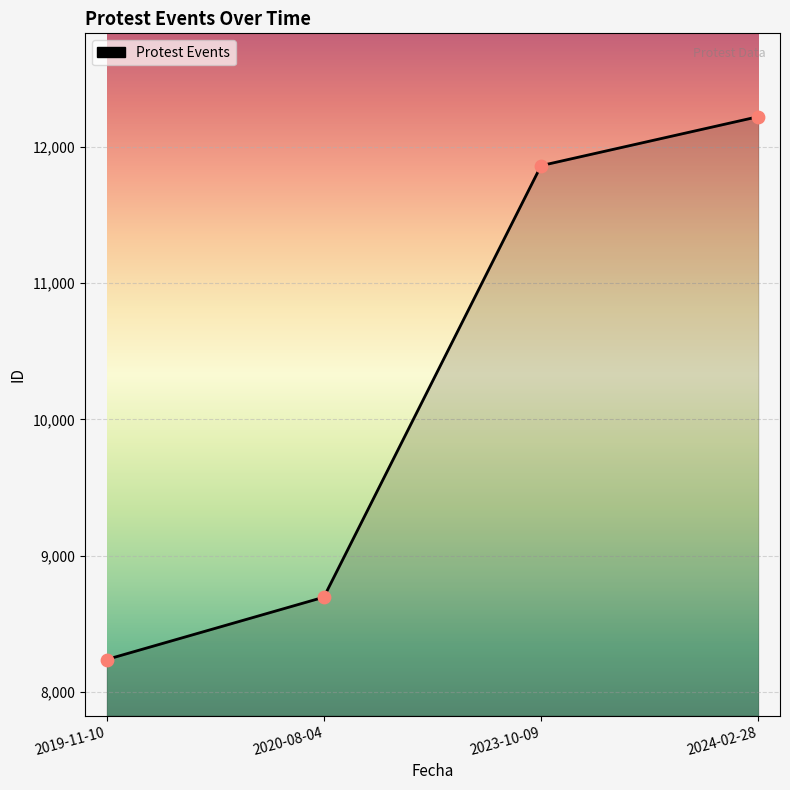

What is the change in value from 2019-11-10 to 2023-10-09?

+3621